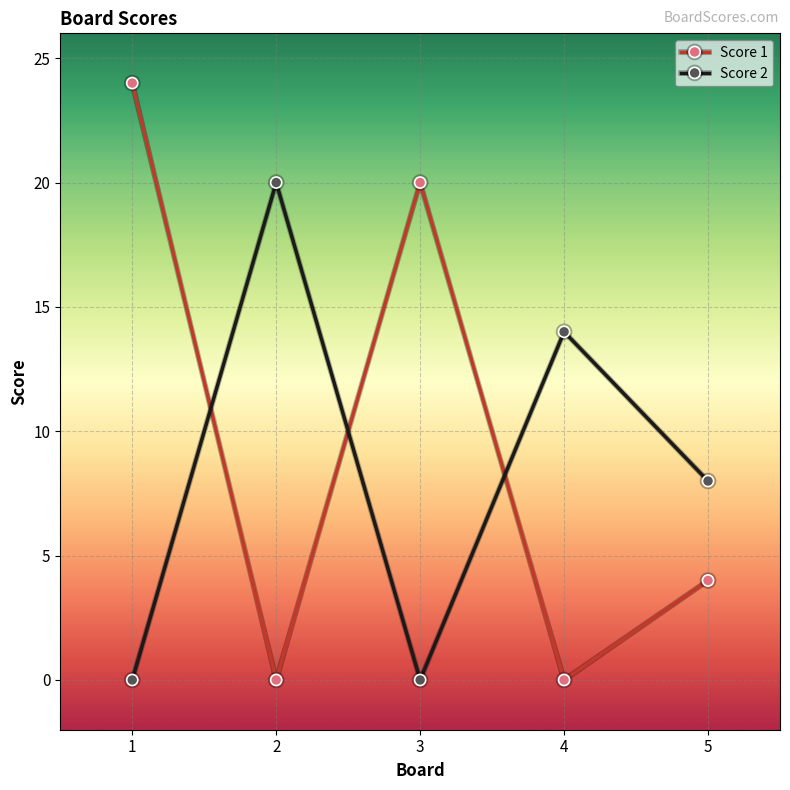

How many categories are shown in the chart?

5